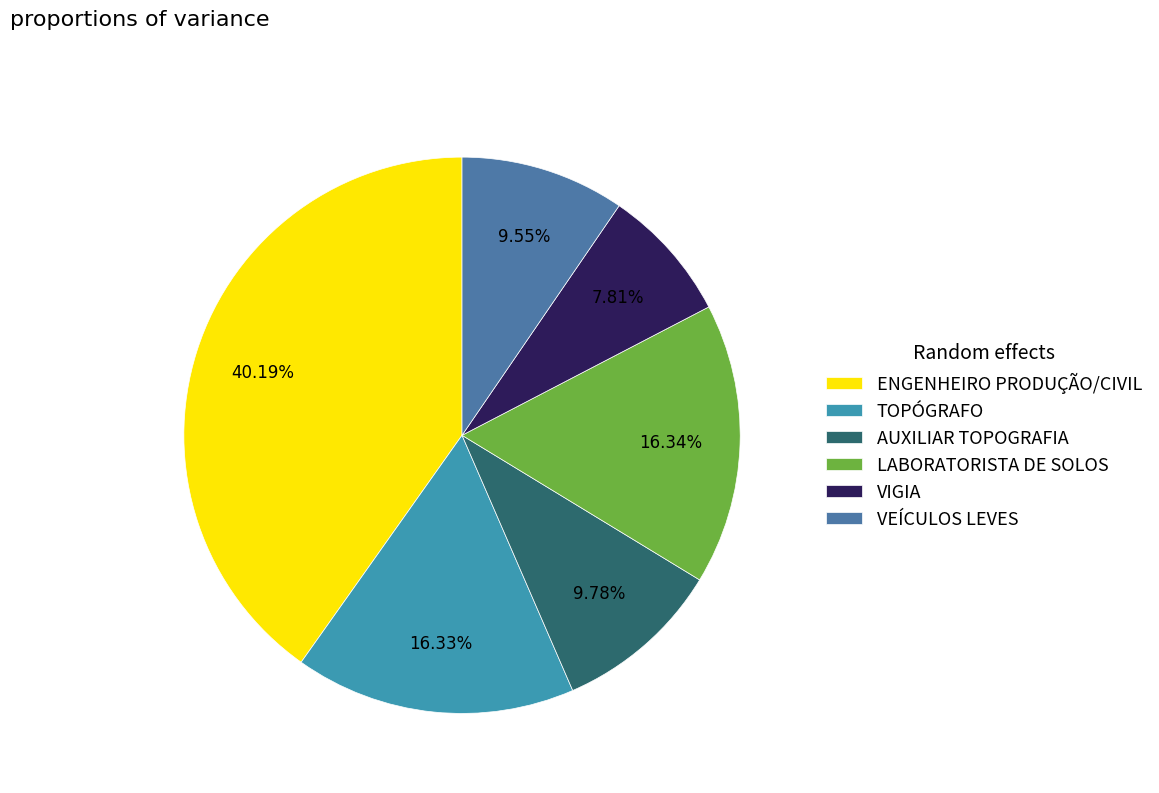

Does any single category account for the majority?

No